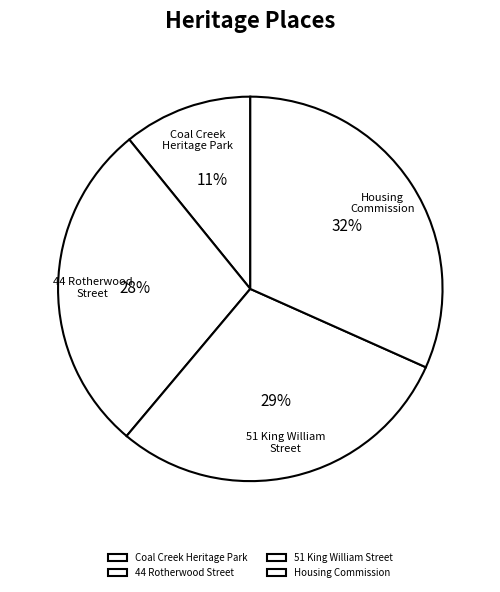

Is the sum of 44 Rotherwood Street and Coal Creek Heritage Park greater than half?

No